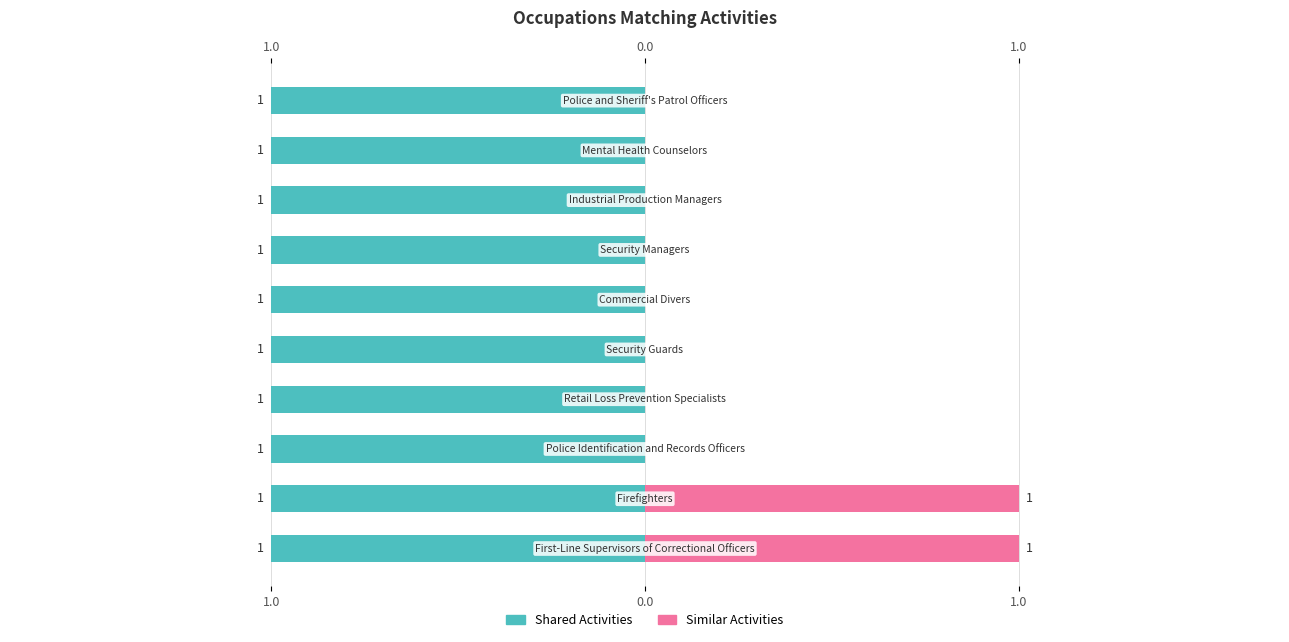

What are all the series names shown in the legend?

Shared Activities, Similar Activities